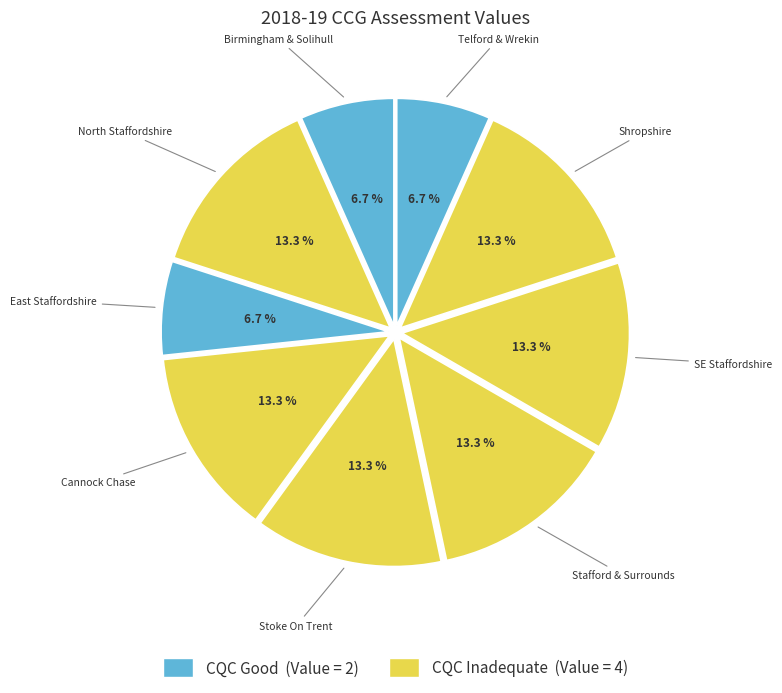

Which slice is the largest?

NHS Shropshire CCG